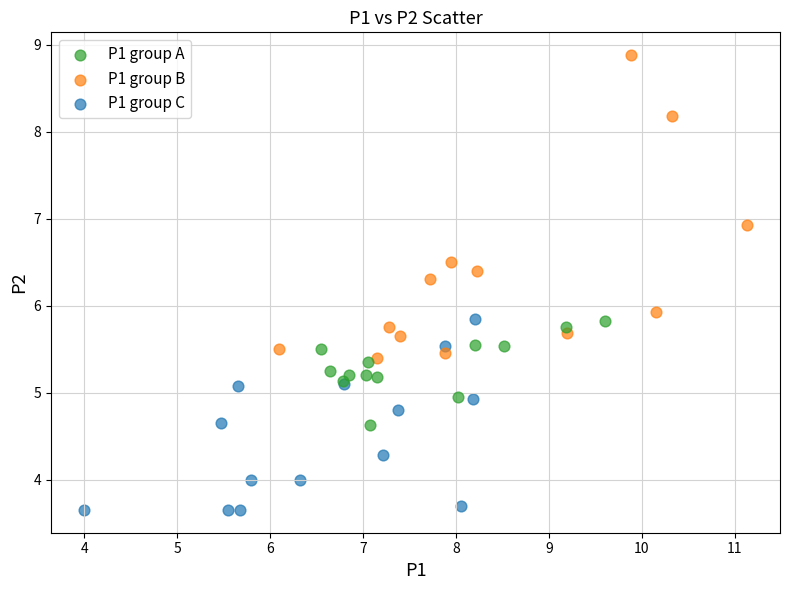

Which series has the largest Y range (max minus min)?

P1 group B